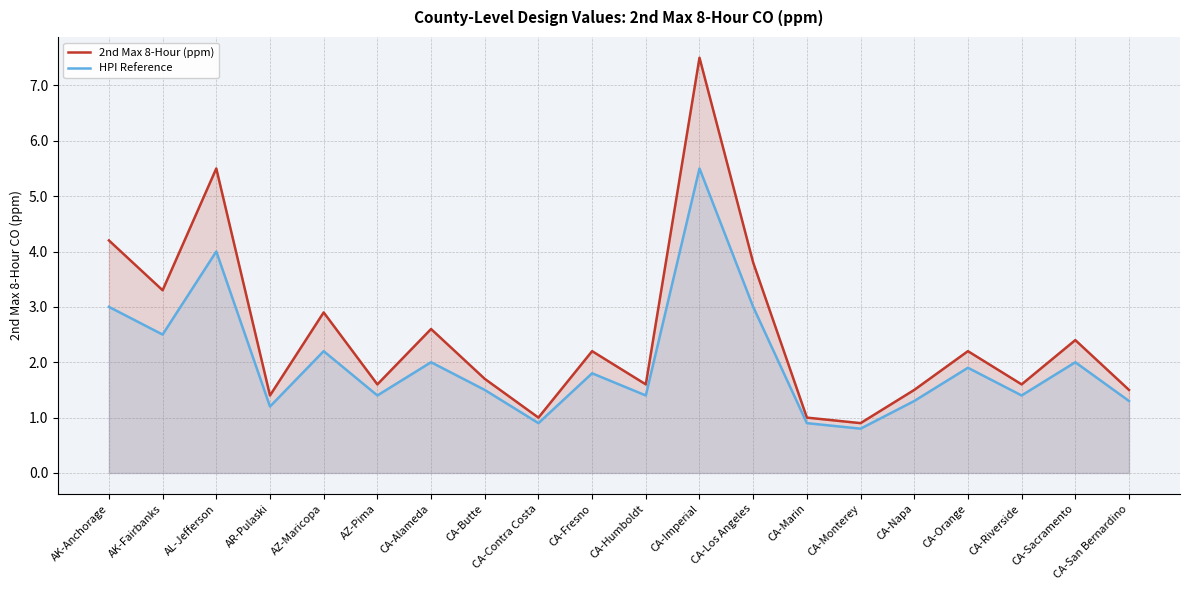

What is the value of the HPI Reference point at the 6th from the left?

1.4